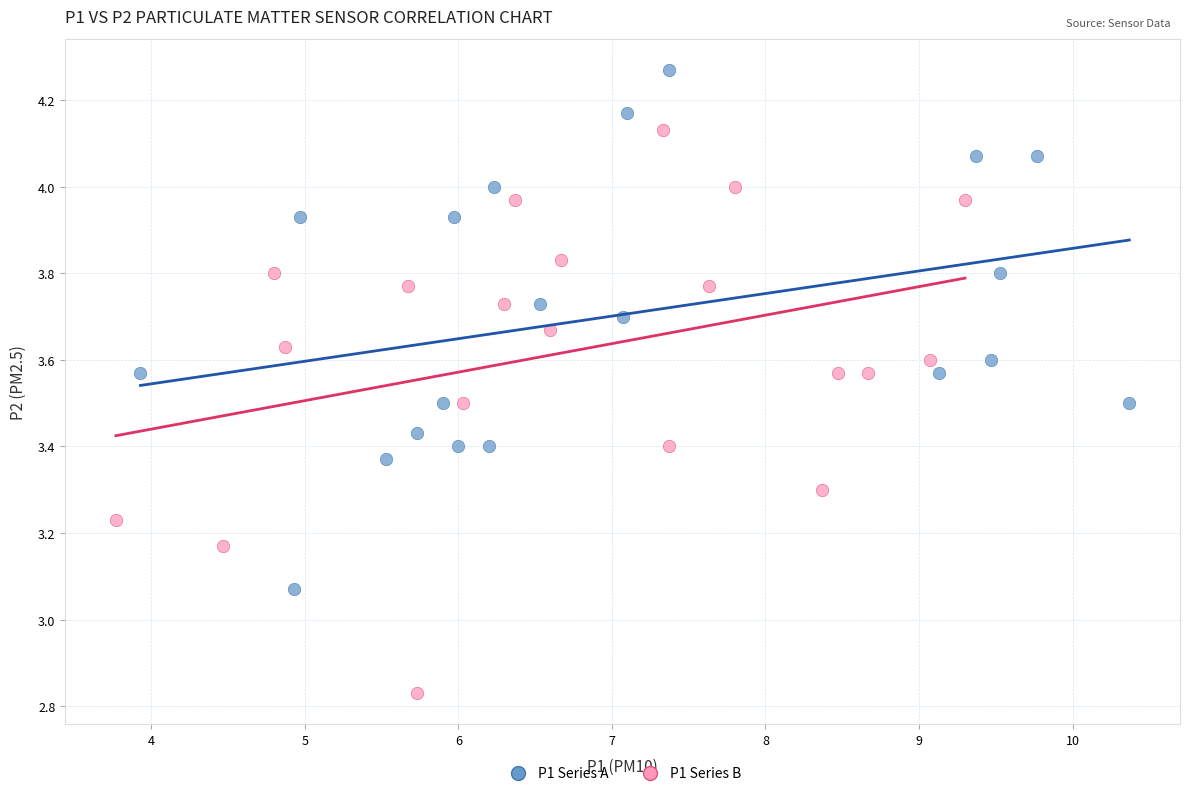

Which series has the widest spread of Y values?

P1 Series B